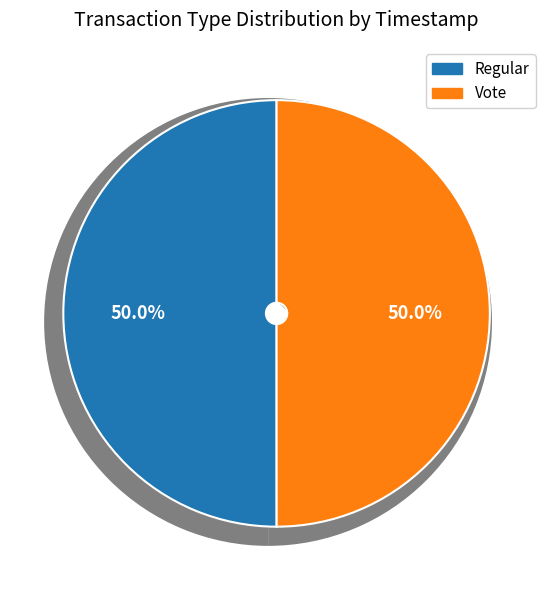

Which category accounts for the majority?

Regular